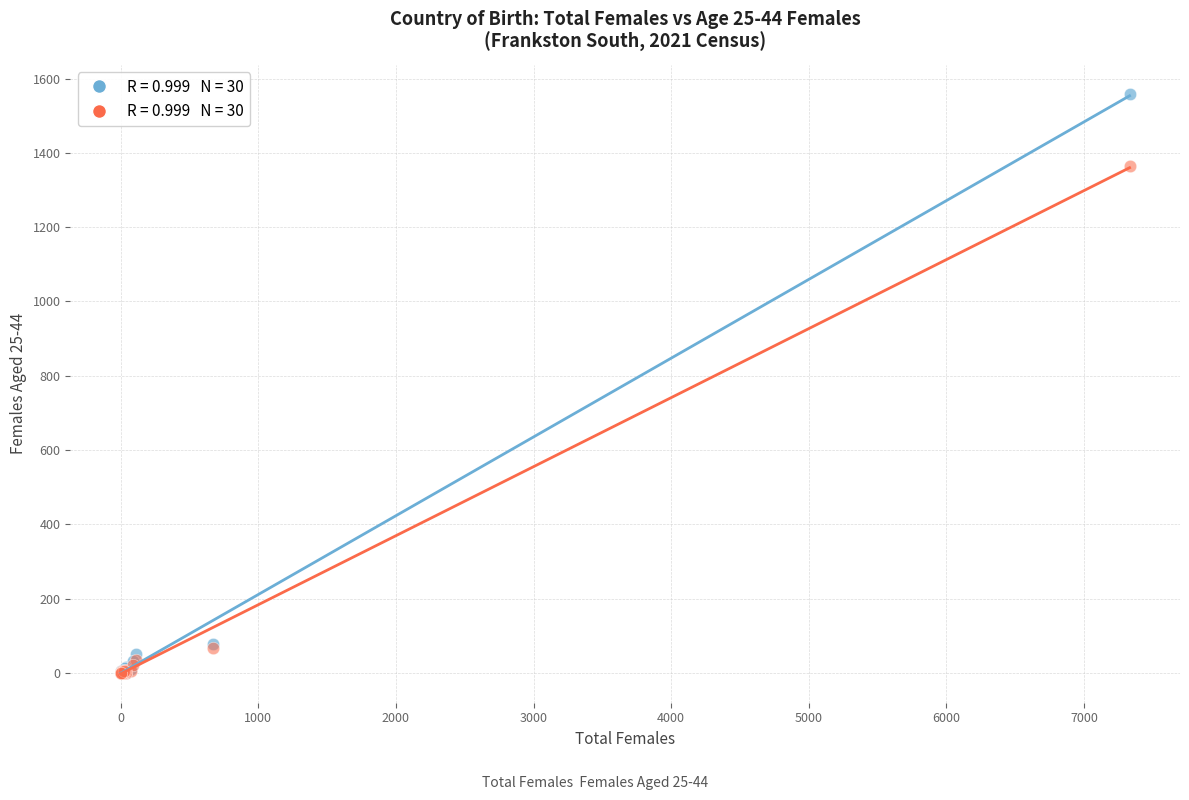

Across all series, what Y value is closest to 779?

1364.7